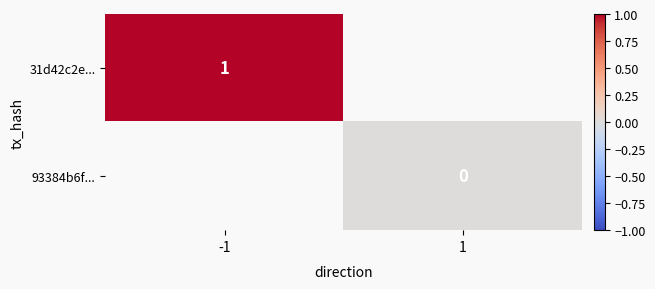

The 31d42c2e... series shows 1 at -1. True or false?

True